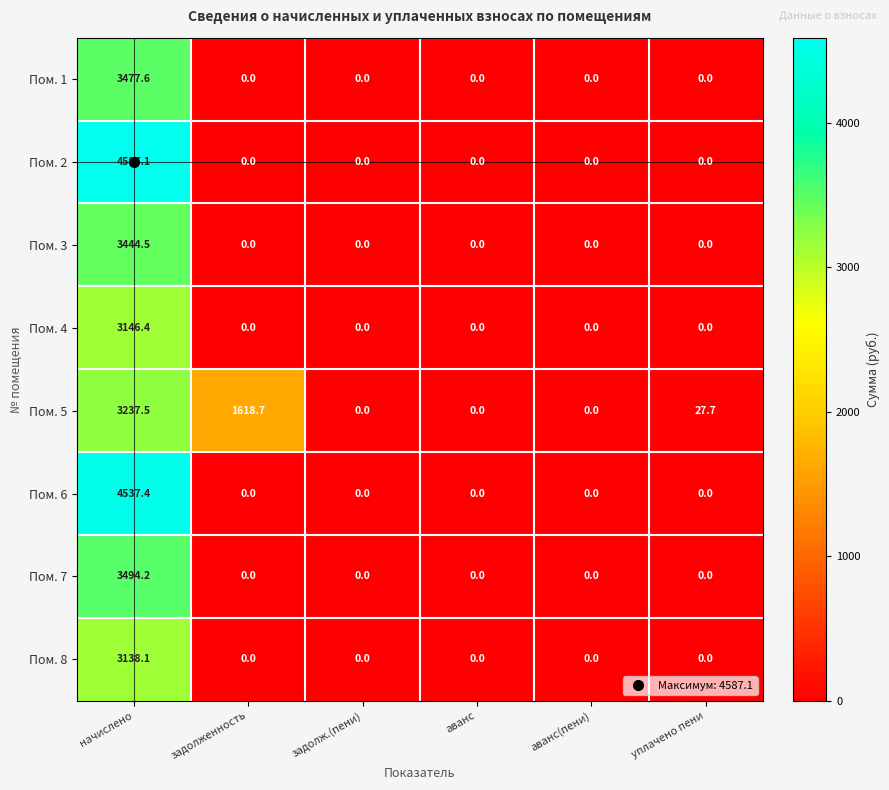

What is the maximum value shown in the chart?

4587.1